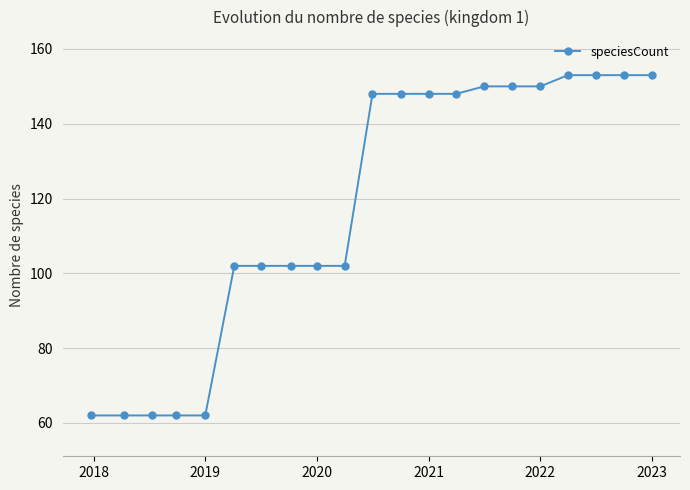

What is the value of the 5th point from the left?

62